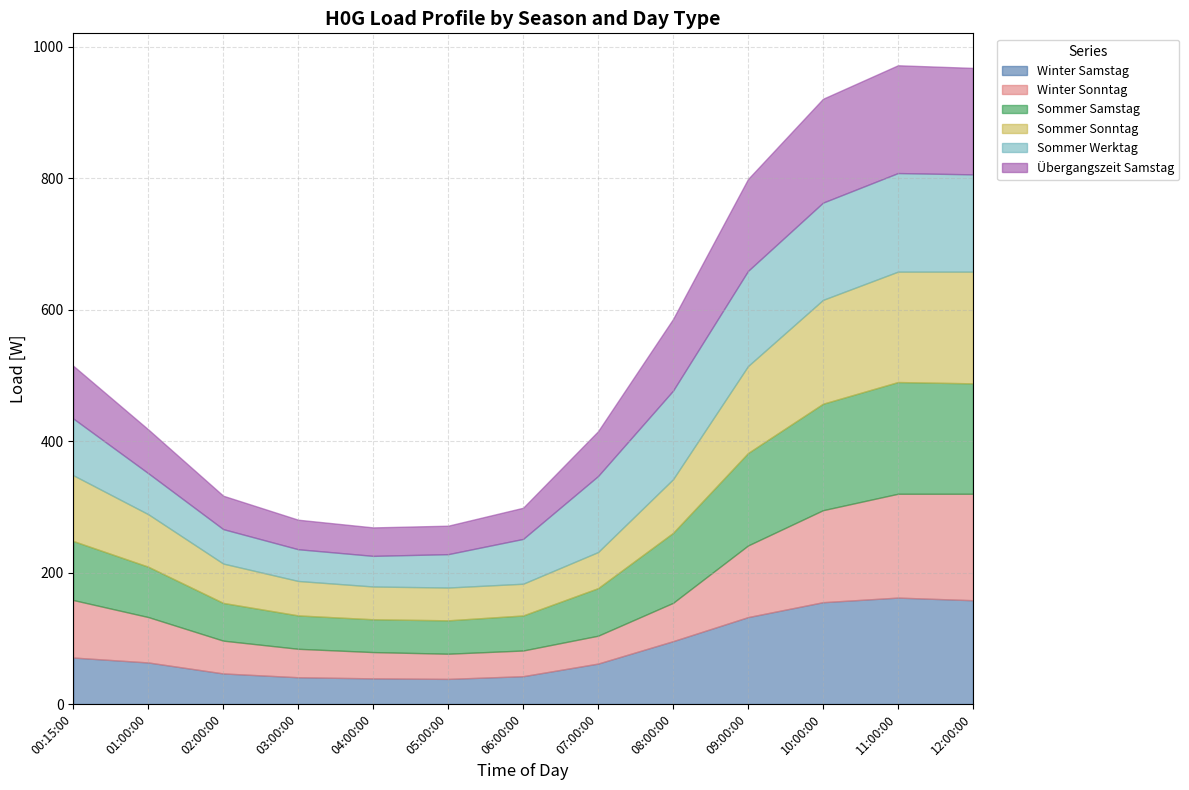

At which label is Sommer Werktag closest to 98?

00:15:00